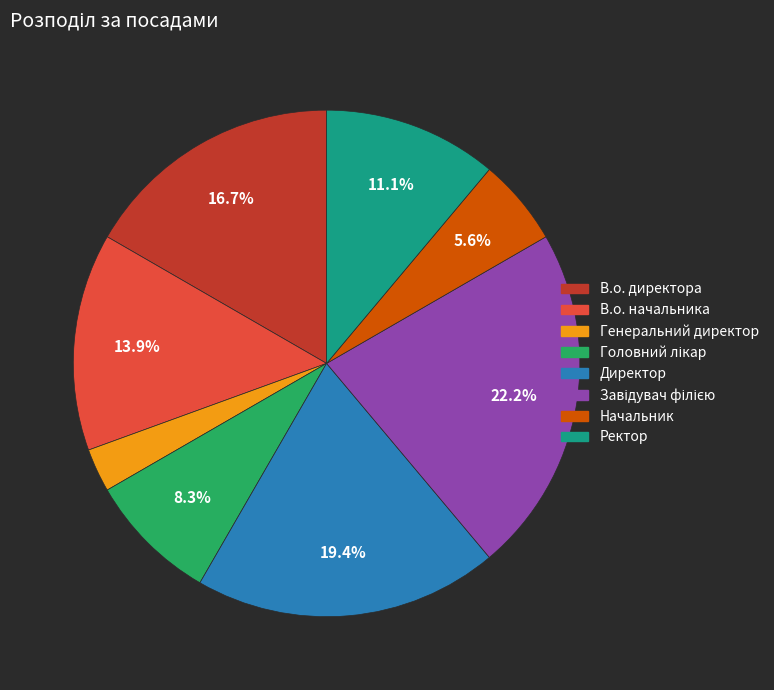

Is there any slice that represents more than half of the pie?

No